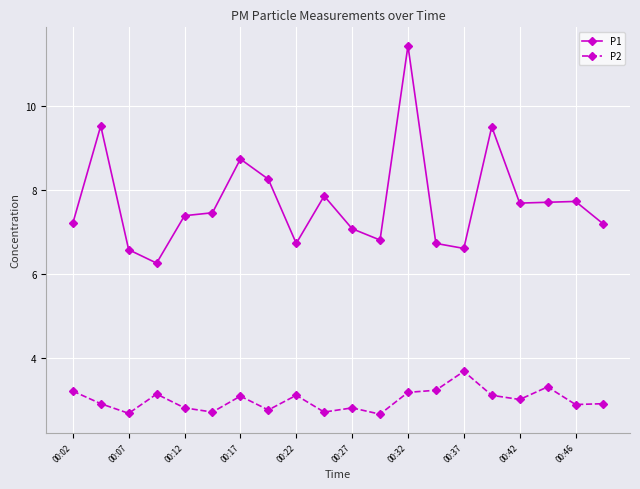

How many lines are shown in the chart?

2